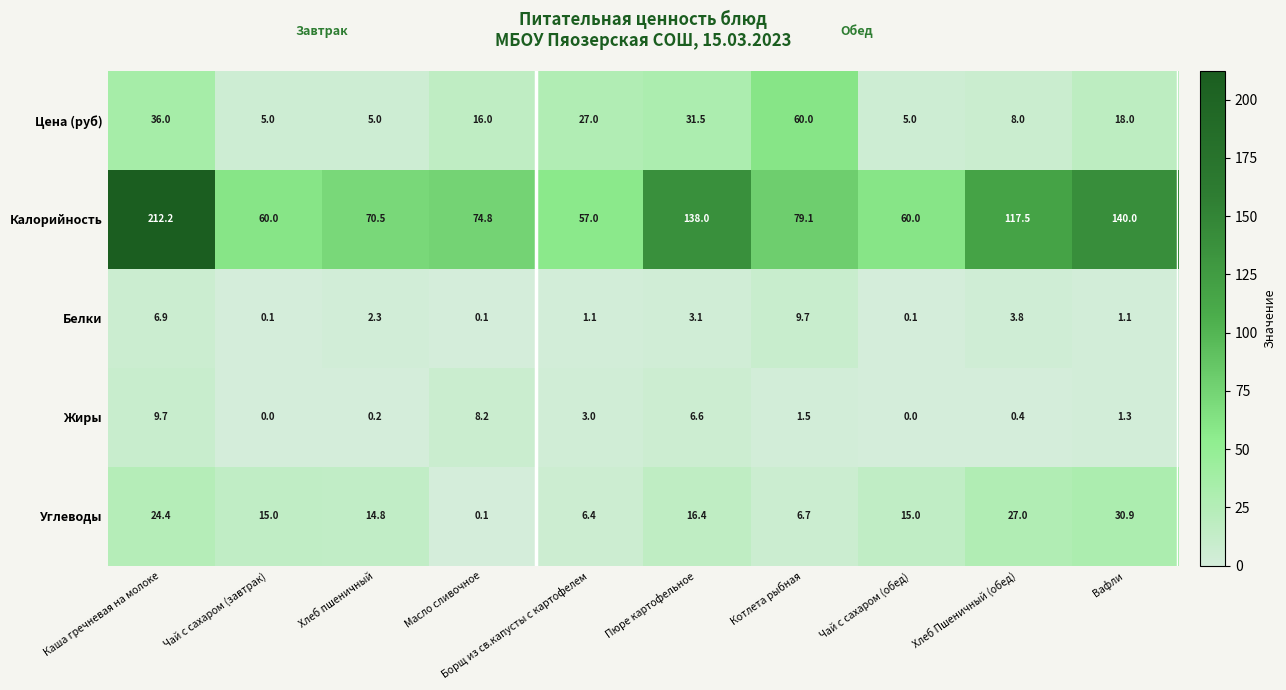

Is it true that Калорийность equals 230.9 at Вафли?

False